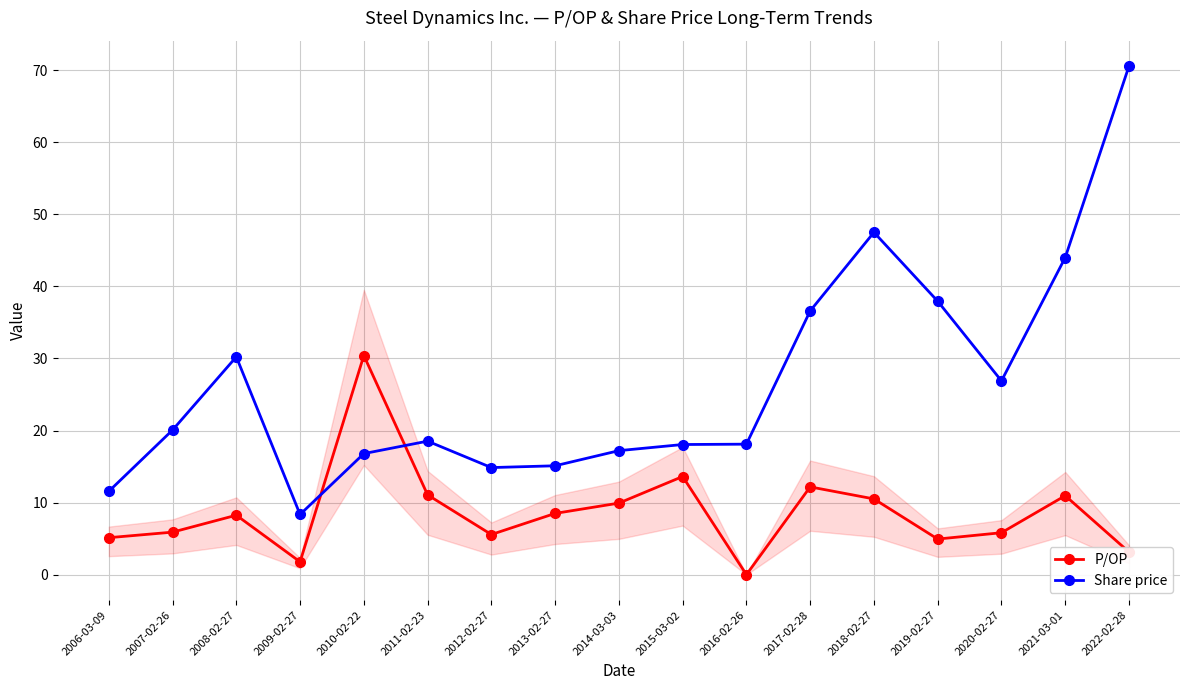

In P/OP, how many points are higher than both neighbors (excluding endpoints)?

5